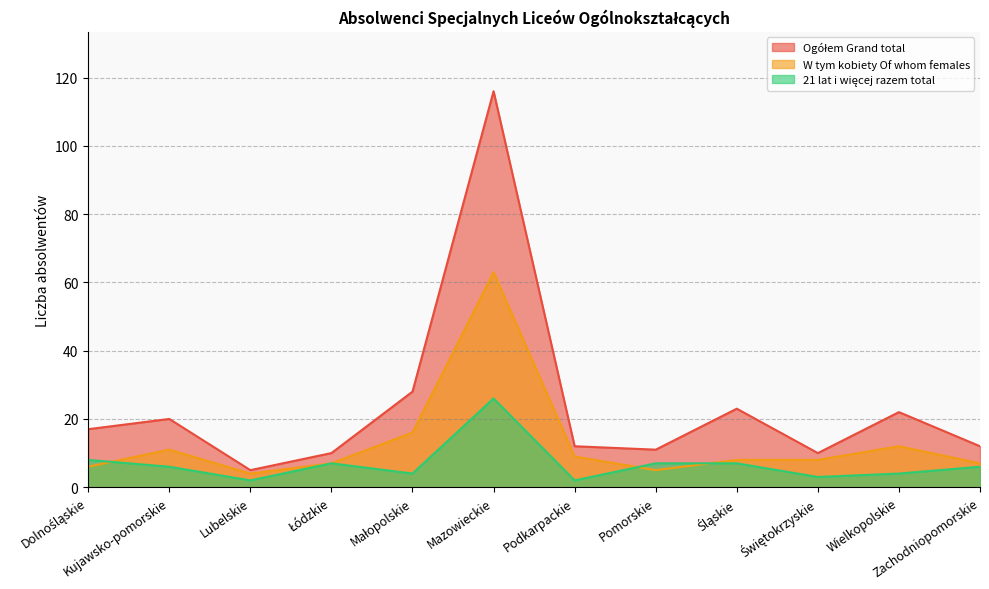

Where is the first local maximum for W tym kobiety Of whom females?

Kujawsko-pomorskie